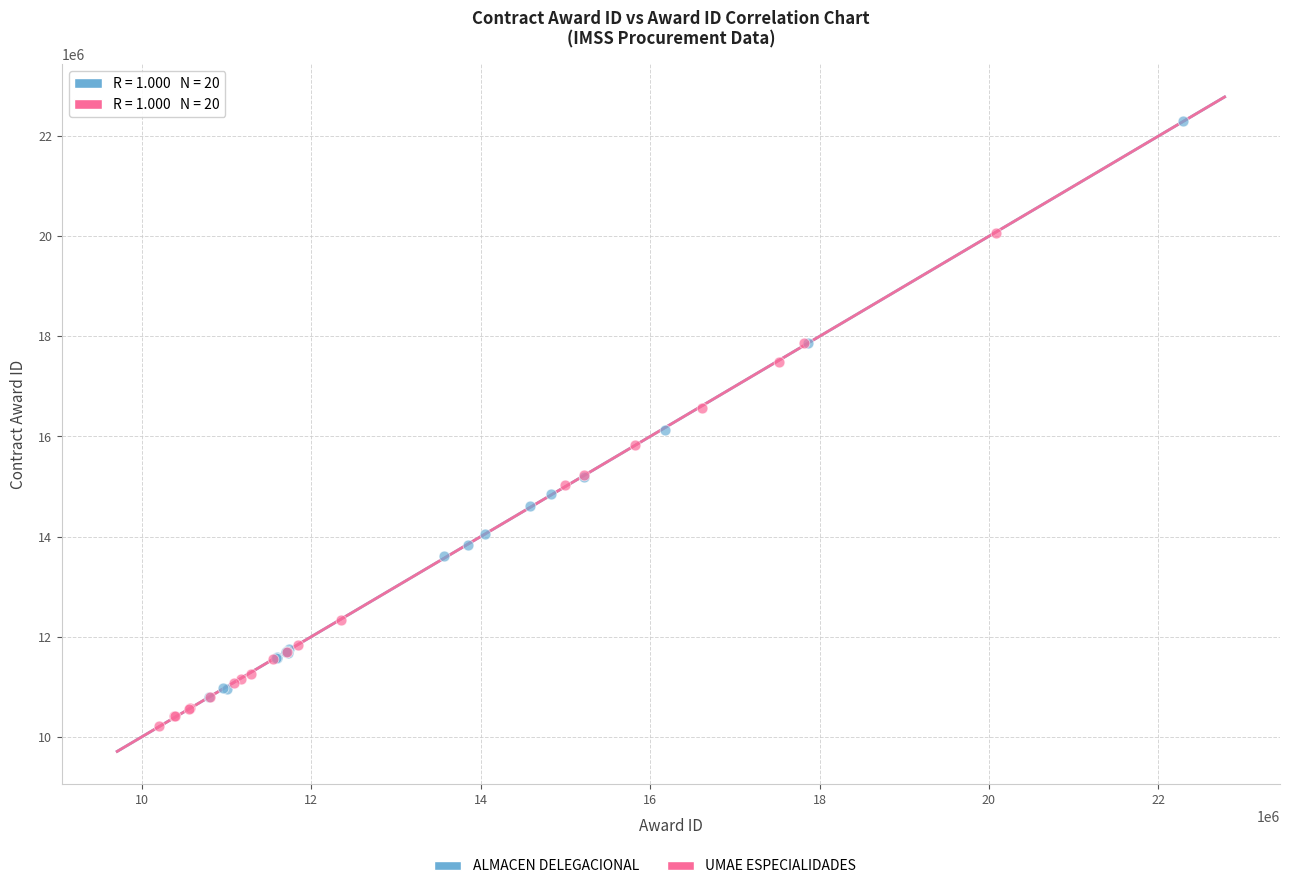

Which series contains the highest Y value?

ALMACEN DELEGACIONAL